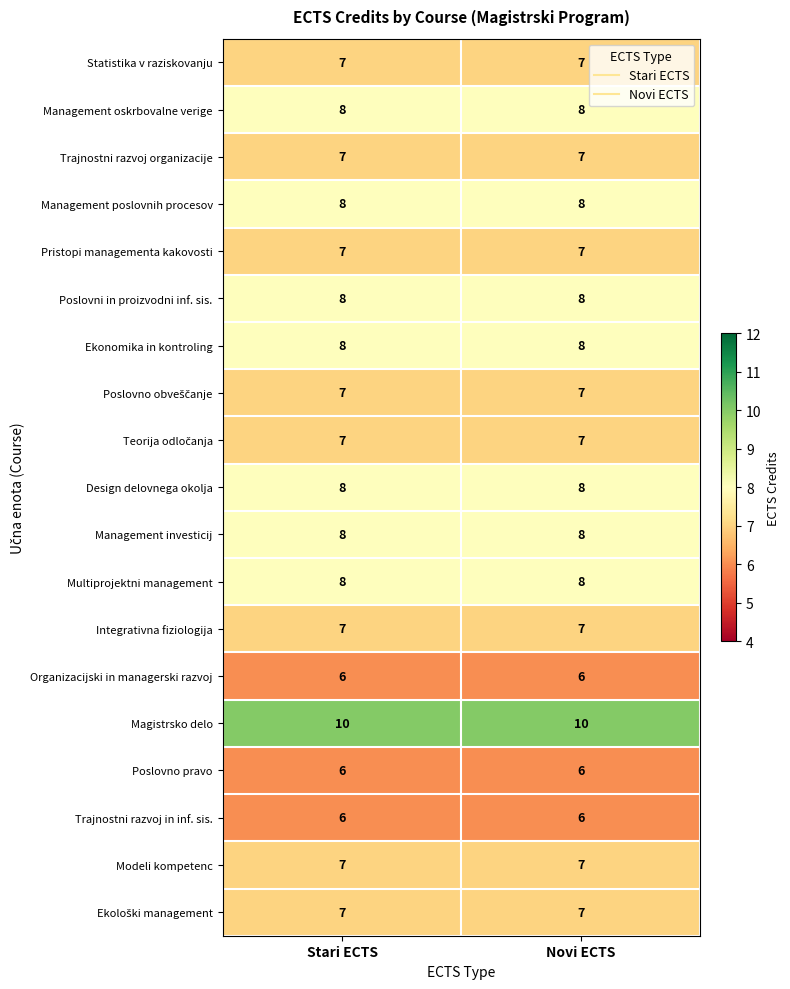

What is the sum of the Multiprojektni management values at Stari ECTS and Novi ECTS?

16